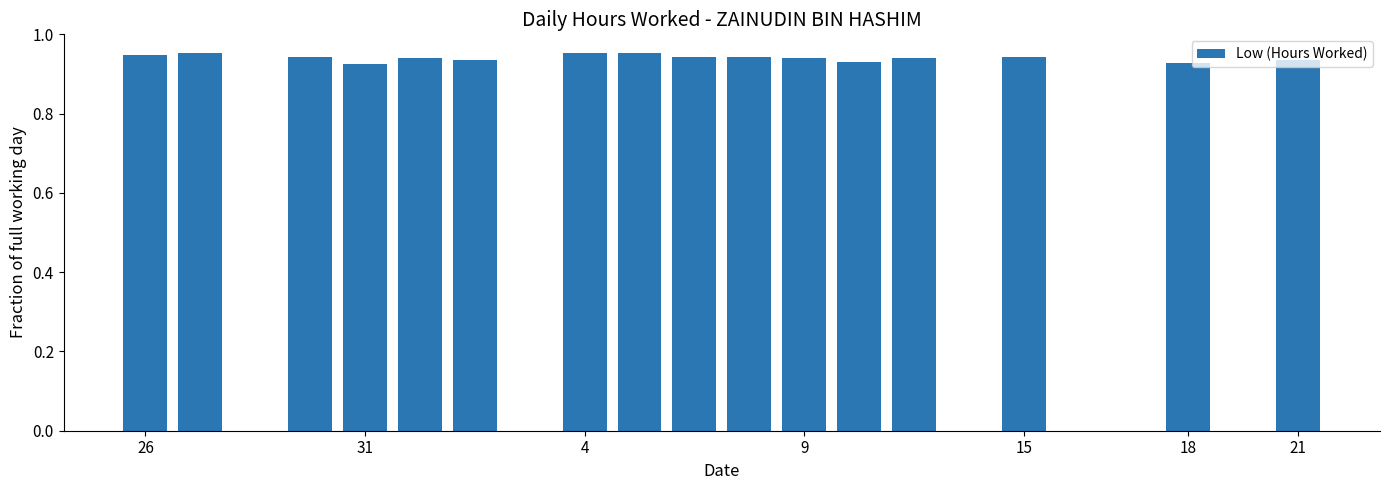

What is the sum of all values?

15.1